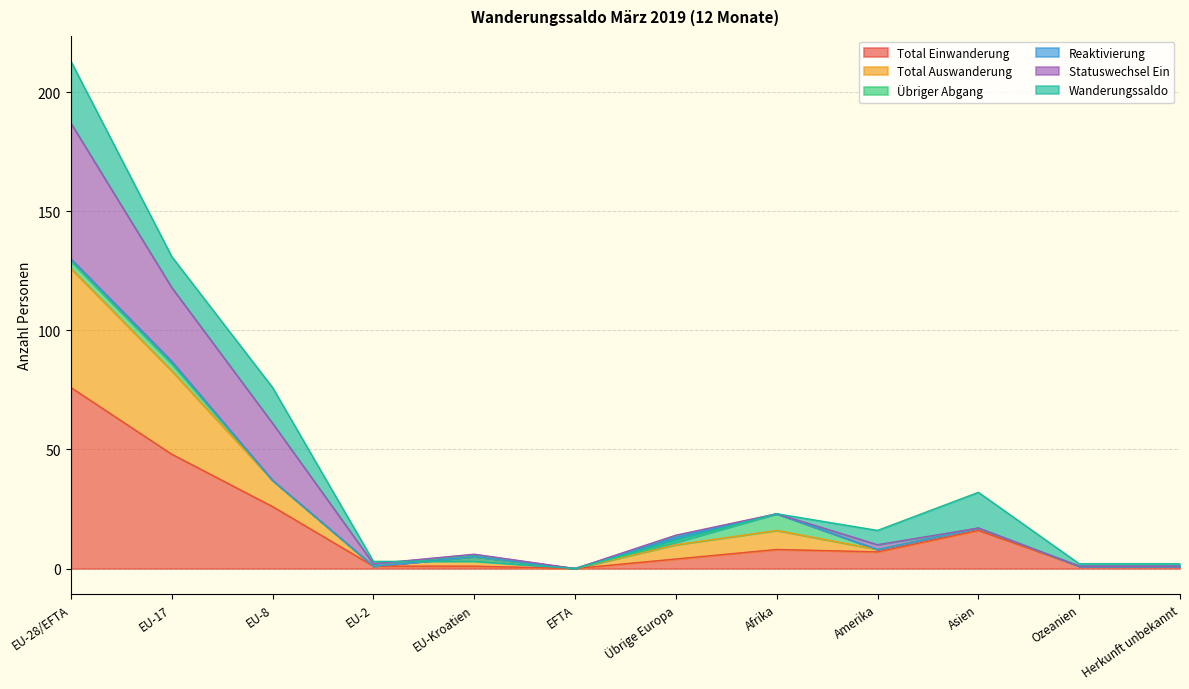

Where does the Total Einwanderung series first go above 7?

EU-28/EFTA